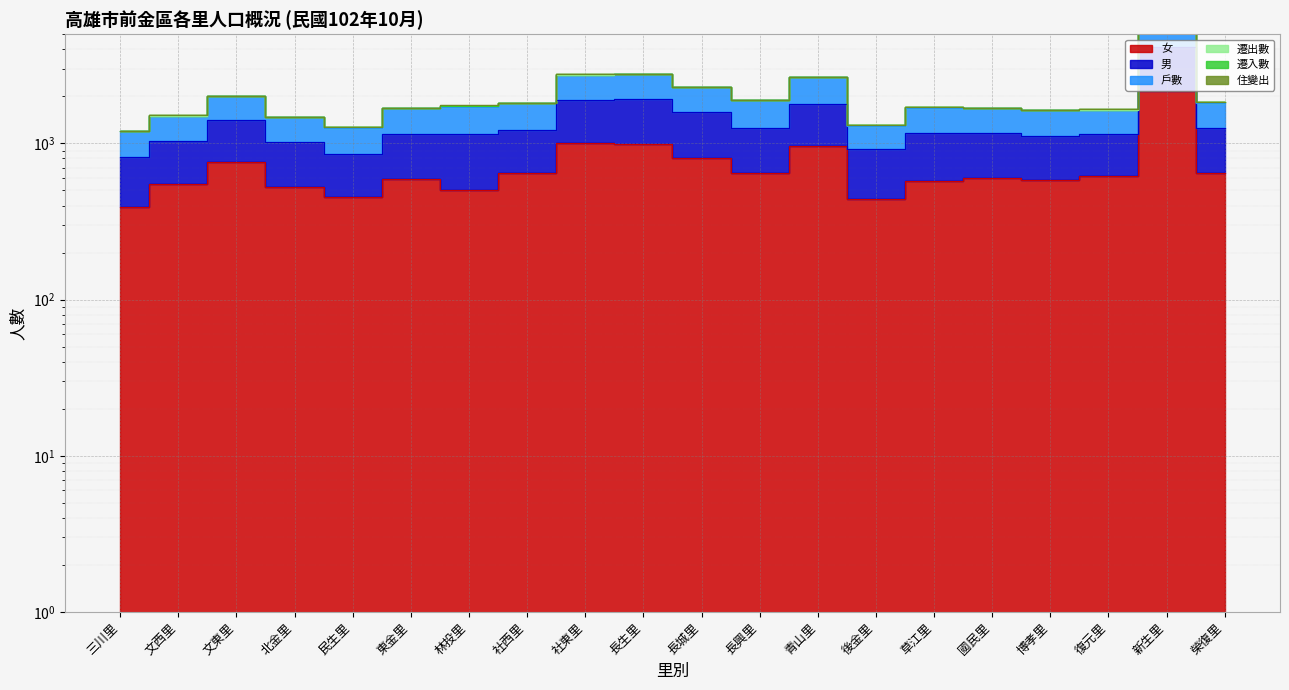

Is it true that 女 equals 964 at 青山里?

True